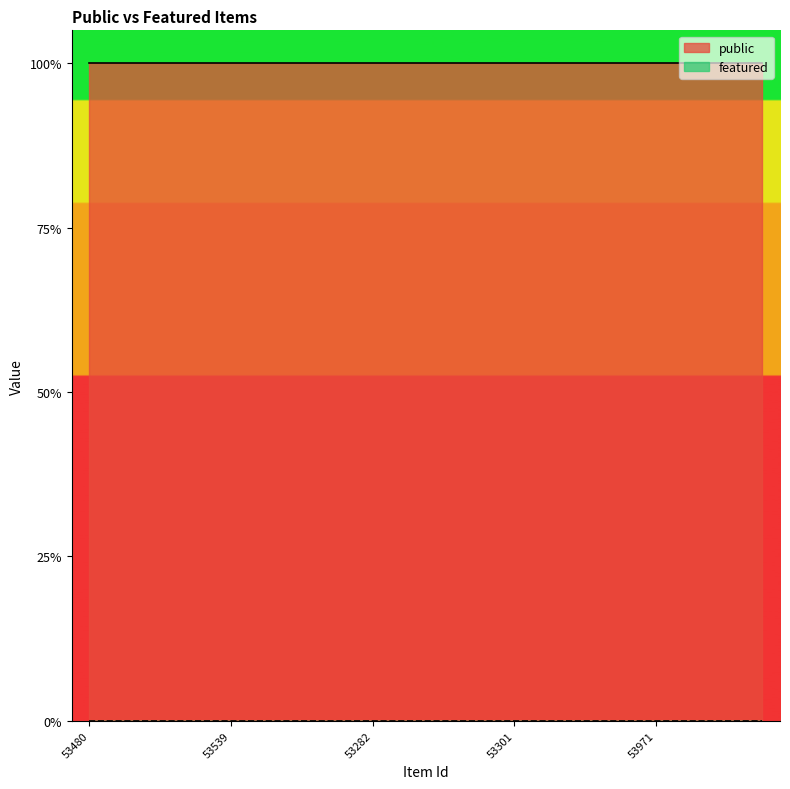

Reading left to right, extract all data points from this chart.

public: 53480=1	53648=1	53545=1	53310=1	53539=1	53116=1	53146=1	53862=1	53282=1	53227=1	53766=1	53724=1	53301=1	53106=1	53177=1	53170=1	53971=1	53675=1	53629=1	53102=1
featured: 53480=0	53648=0	53545=0	53310=0	53539=0	53116=0	53146=0	53862=0	53282=0	53227=0	53766=0	53724=0	53301=0	53106=0	53177=0	53170=0	53971=0	53675=0	53629=0	53102=0